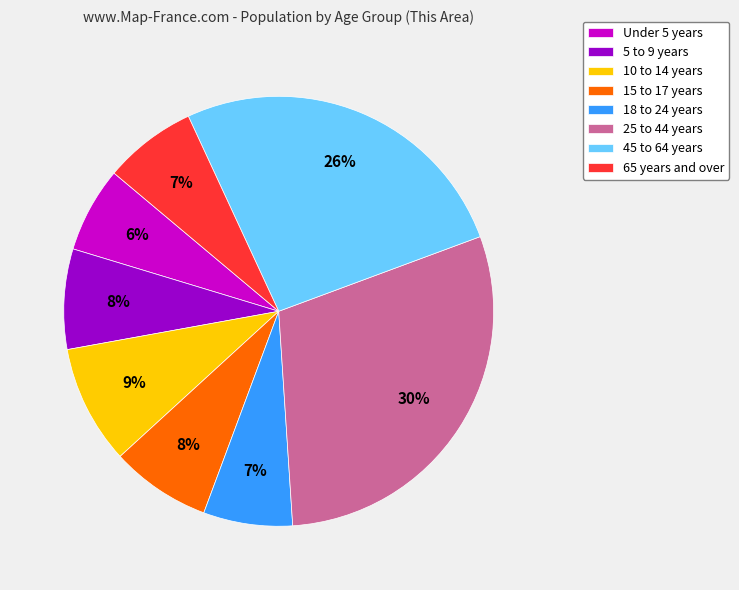

Which has a higher value, Under 5 years or 10 to 14 years?

10 to 14 years